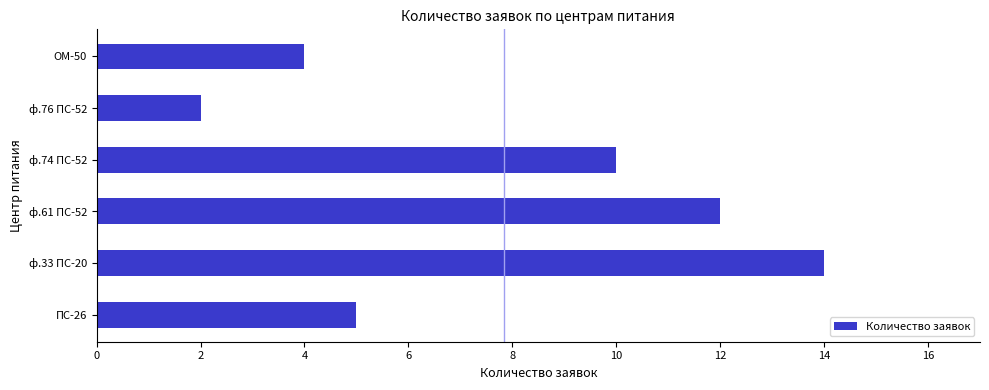

How many series are shown in this chart?

1